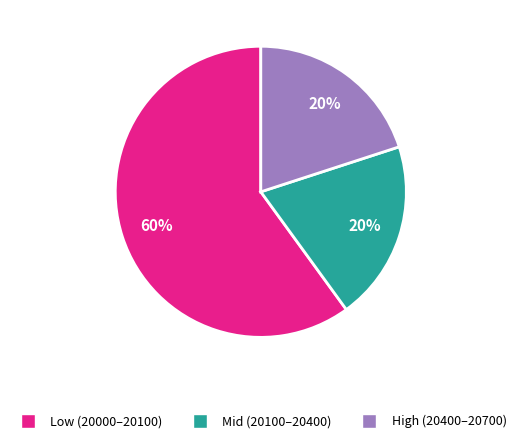

Which has a higher value, Low (20000–20100) or Mid (20100–20400)?

Low (20000–20100)